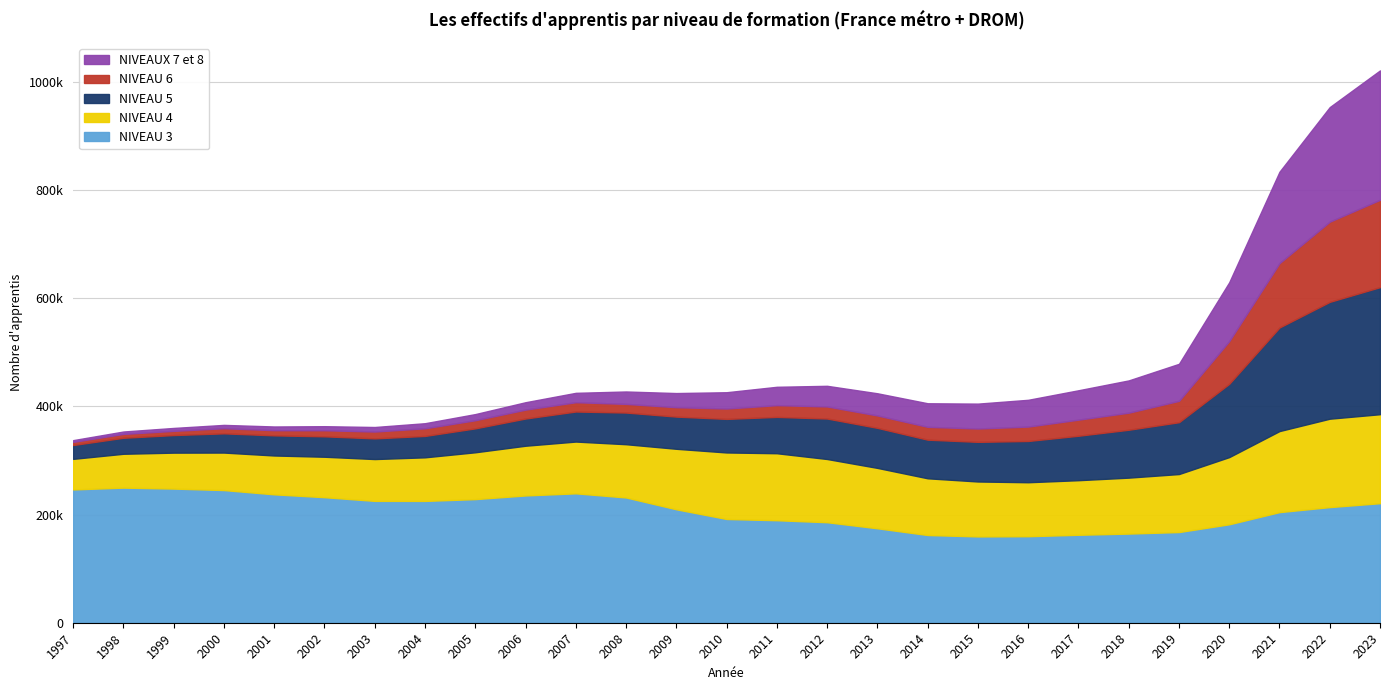

What is the value of the NIVEAUX 7 et 8 point at the 15th from the left?

33931